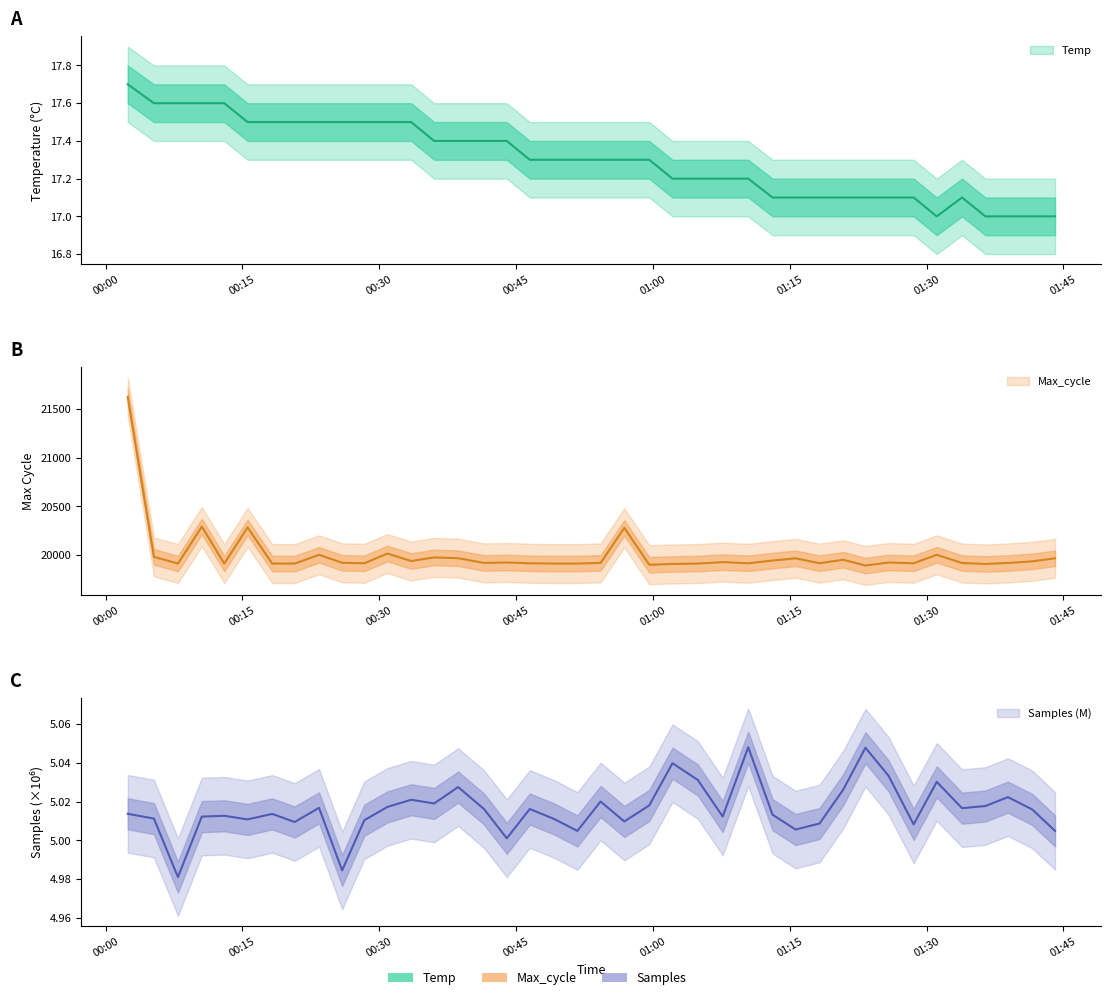

Reading left to right, what are all the values shown in this chart?

Temp: 2022/09/04 00:02:26=17.7	2022/09/04 00:05:18=17.6	2022/09/04 00:07:56=17.6	2022/09/04 00:10:33=17.6	2022/09/04 00:13:01=17.6	2022/09/04 00:15:34=17.5	2022/09/04 00:18:16=17.5	2022/09/04 00:20:44=17.5	2022/09/04 00:23:24=17.5	2022/09/04 00:25:56=17.5	2022/09/04 00:28:22=17.5	2022/09/04 00:30:54=17.5	2022/09/04 00:33:30=17.5	2022/09/04 00:36:01=17.4	2022/09/04 00:38:39=17.4	2022/09/04 00:41:29=17.4	2022/09/04 00:43:59=17.4	2022/09/04 00:46:30=17.3	2022/09/04 00:49:11=17.3	2022/09/04 00:51:43=17.3	2022/09/04 00:54:16=17.3	2022/09/04 00:56:52=17.3	2022/09/04 00:59:36=17.3	2022/09/04 01:02:09=17.2	2022/09/04 01:04:55=17.2	2022/09/04 01:07:39=17.2	2022/09/04 01:10:27=17.2	2022/09/04 01:13:07=17.1	2022/09/04 01:15:38=17.1	2022/09/04 01:18:16=17.1	2022/09/04 01:20:52=17.1	2022/09/04 01:23:18=17.1	2022/09/04 01:25:50=17.1	2022/09/04 01:28:35=17.1	2022/09/04 01:31:07=17.0	2022/09/04 01:33:53=17.1	2022/09/04 01:36:27=17.0	2022/09/04 01:38:55=17.0	2022/09/04 01:41:35=17.0	2022/09/04 01:44:05=17.0
Max_cycle: 2022/09/04 00:02:26=21625.0	2022/09/04 00:05:18=19982.0	2022/09/04 00:07:56=19913.0	2022/09/04 00:10:33=20293.0	2022/09/04 00:13:01=19913.0	2022/09/04 00:15:34=20285.0	2022/09/04 00:18:16=19913.0	2022/09/04 00:20:44=19913.0	2022/09/04 00:23:24=20003.0	2022/09/04 00:25:56=19921.0	2022/09/04 00:28:22=19916.0	2022/09/04 00:30:54=20016.0	2022/09/04 00:33:30=19939.0	2022/09/04 00:36:01=19976.0	2022/09/04 00:38:39=19968.0	2022/09/04 00:41:29=19920.0	2022/09/04 00:43:59=19924.0	2022/09/04 00:46:30=19916.0	2022/09/04 00:49:11=19913.0	2022/09/04 00:51:43=19913.0	2022/09/04 00:54:16=19920.0	2022/09/04 00:56:52=20280.0	2022/09/04 00:59:36=19901.0	2022/09/04 01:02:09=19909.0	2022/09/04 01:04:55=19913.0	2022/09/04 01:07:39=19928.0	2022/09/04 01:10:27=19916.0	2022/09/04 01:13:07=19944.0	2022/09/04 01:15:38=19967.0	2022/09/04 01:18:16=19917.0	2022/09/04 01:20:52=19952.0	2022/09/04 01:23:18=19893.0	2022/09/04 01:25:50=19924.0	2022/09/04 01:28:35=19916.0	2022/09/04 01:31:07=20003.0	2022/09/04 01:33:53=19919.0	2022/09/04 01:36:27=19909.0	2022/09/04 01:38:55=19919.0	2022/09/04 01:41:35=19936.0	2022/09/04 01:44:05=19967.0
Samples: 2022/09/04 00:02:26=5.0	2022/09/04 00:05:18=5.0	2022/09/04 00:07:56=5.0	2022/09/04 00:10:33=5.0	2022/09/04 00:13:01=5.0	2022/09/04 00:15:34=5.0	2022/09/04 00:18:16=5.0	2022/09/04 00:20:44=5.0	2022/09/04 00:23:24=5.0	2022/09/04 00:25:56=5.0	2022/09/04 00:28:22=5.0	2022/09/04 00:30:54=5.0	2022/09/04 00:33:30=5.0	2022/09/04 00:36:01=5.0	2022/09/04 00:38:39=5.0	2022/09/04 00:41:29=5.0	2022/09/04 00:43:59=5.0	2022/09/04 00:46:30=5.0	2022/09/04 00:49:11=5.0	2022/09/04 00:51:43=5.0	2022/09/04 00:54:16=5.0	2022/09/04 00:56:52=5.0	2022/09/04 00:59:36=5.0	2022/09/04 01:02:09=5.0	2022/09/04 01:04:55=5.0	2022/09/04 01:07:39=5.0	2022/09/04 01:10:27=5.0	2022/09/04 01:13:07=5.0	2022/09/04 01:15:38=5.0	2022/09/04 01:18:16=5.0	2022/09/04 01:20:52=5.0	2022/09/04 01:23:18=5.0	2022/09/04 01:25:50=5.0	2022/09/04 01:28:35=5.0	2022/09/04 01:31:07=5.0	2022/09/04 01:33:53=5.0	2022/09/04 01:36:27=5.0	2022/09/04 01:38:55=5.0	2022/09/04 01:41:35=5.0	2022/09/04 01:44:05=5.0